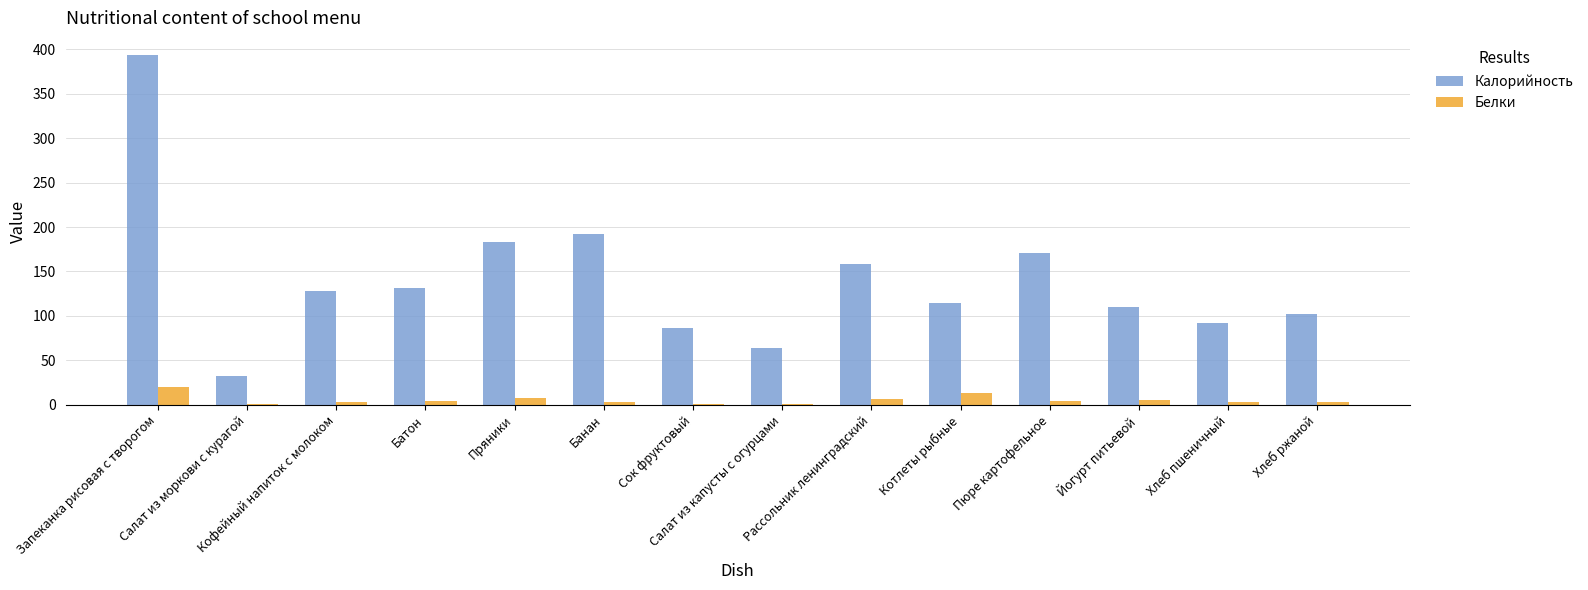

What is the greatest value displayed?

393.0